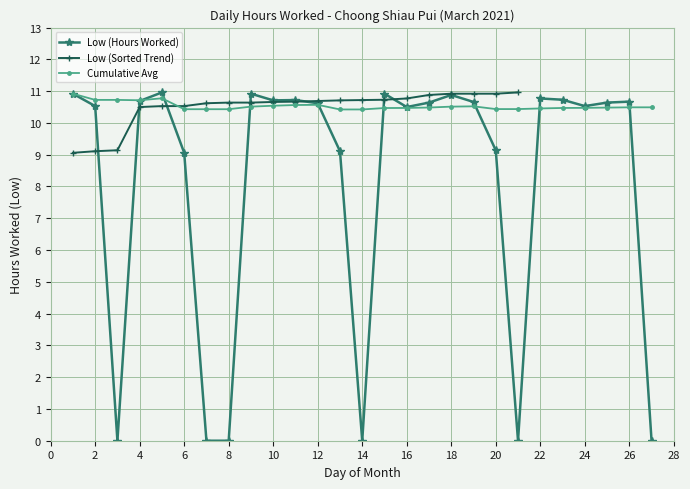

At which category does the data reach its first local valley?

3